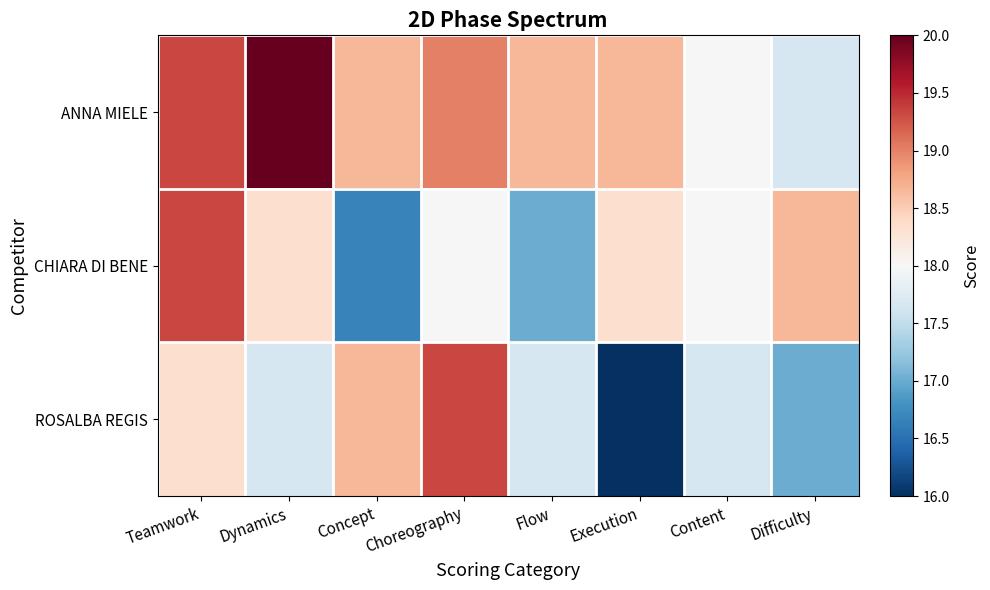

Which series has the largest range (max minus min)?

ROSALBA REGIS